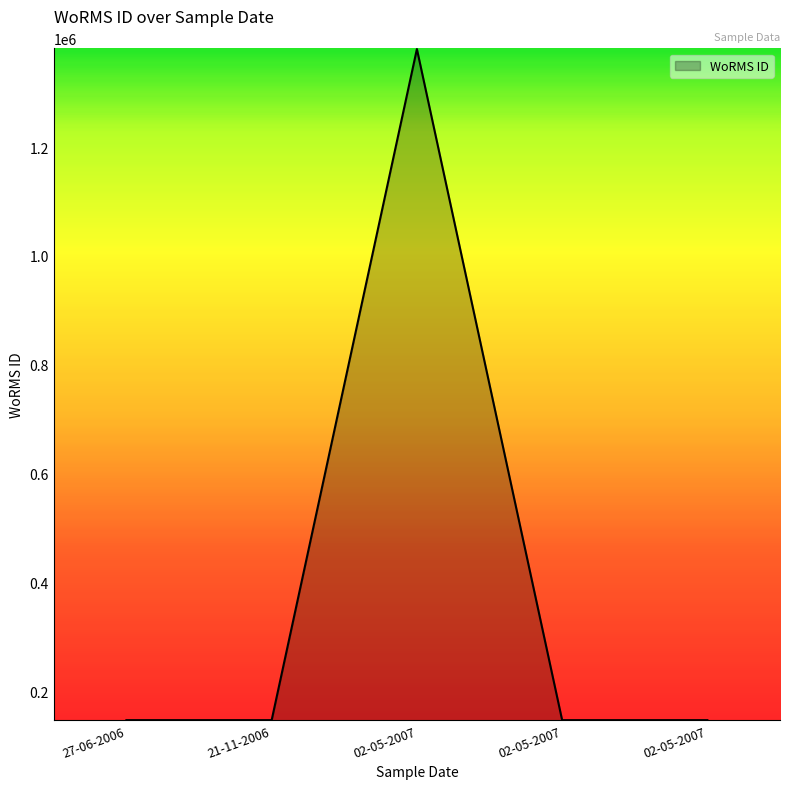

How many series are shown in this chart?

1